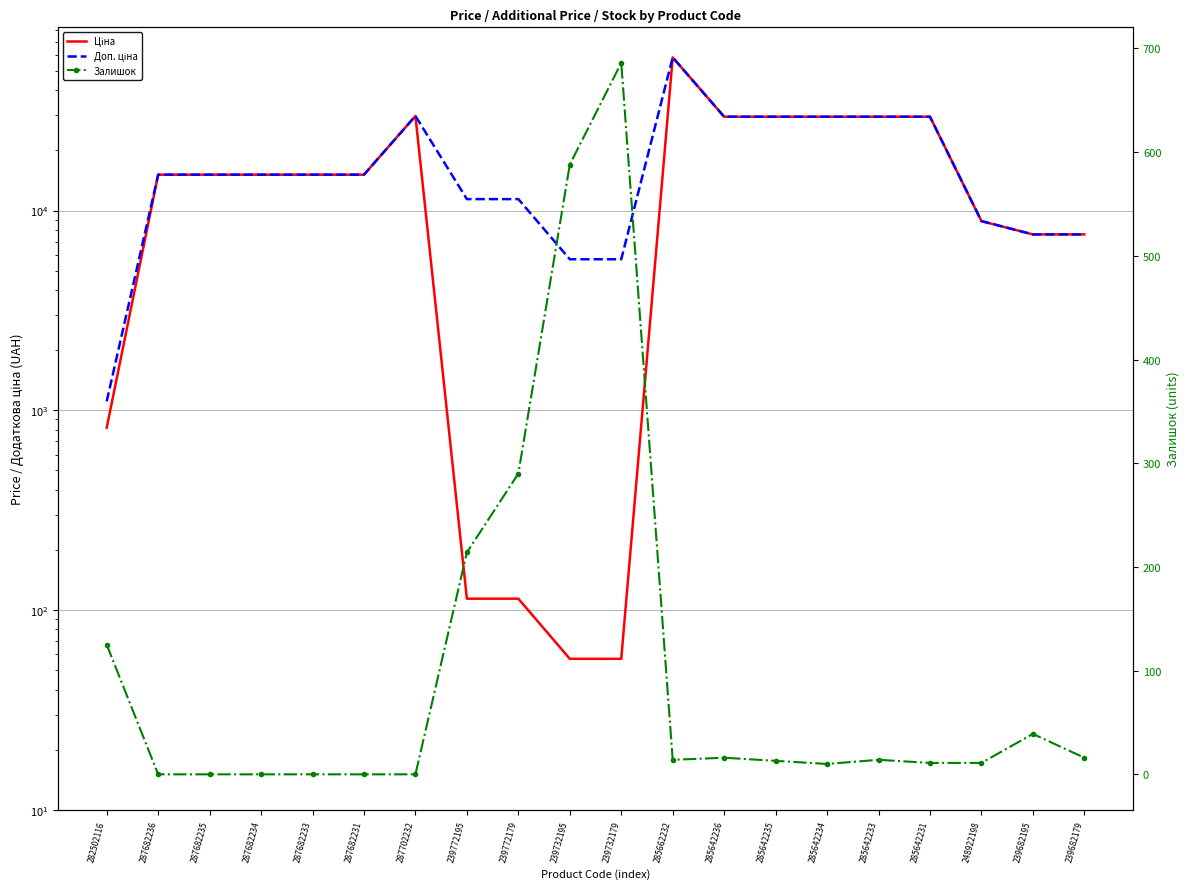

The value of Залишок at 248922198 is 11.0. True or false?

True